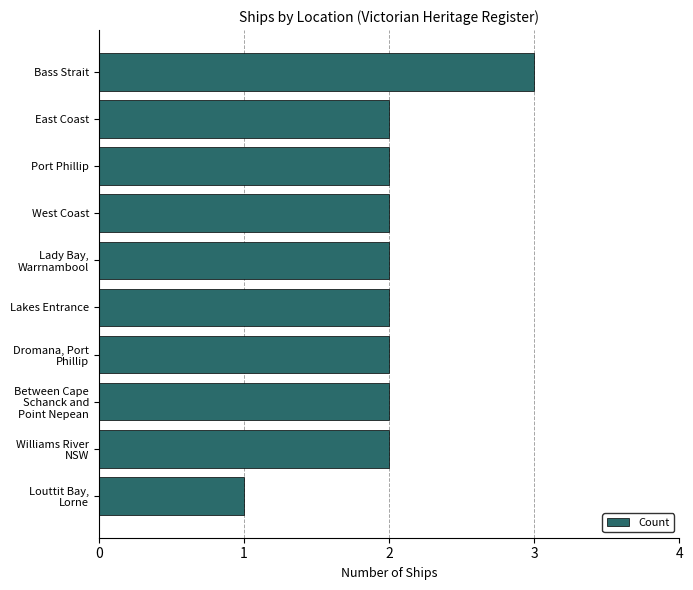

What is the smallest value displayed?

1